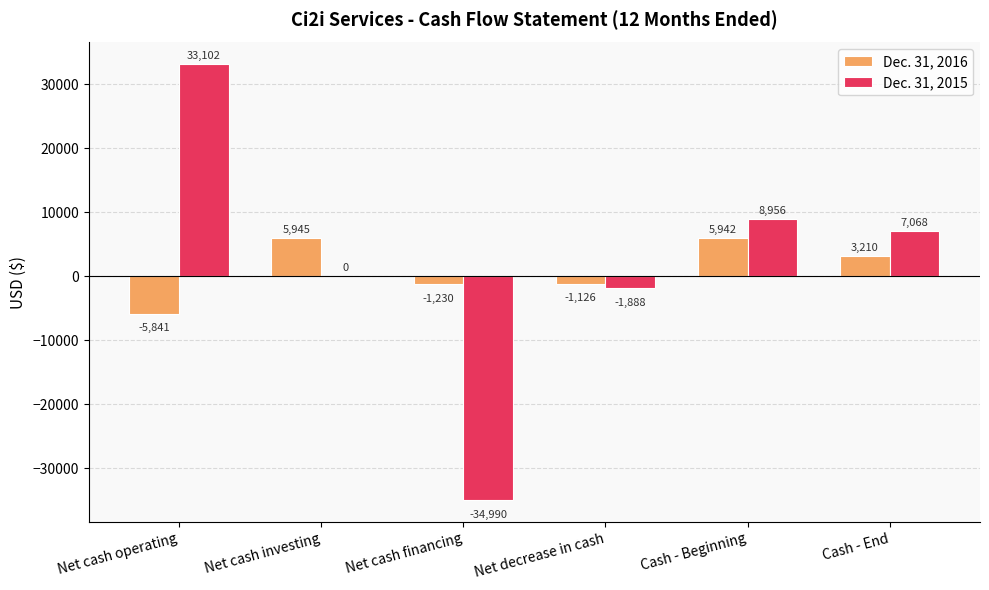

What are all the series names shown in the legend?

Dec. 31, 2016, Dec. 31, 2015